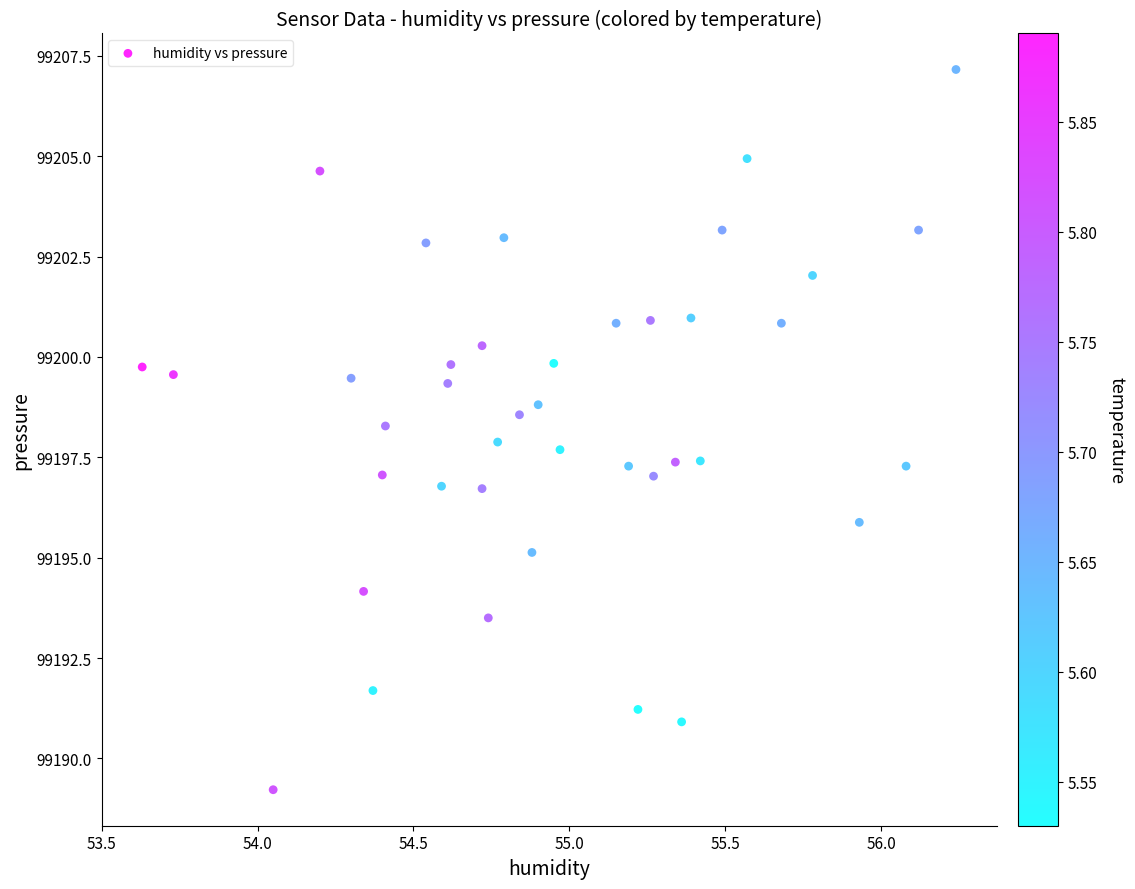

What is the range of X values (max minus min)?

2.6